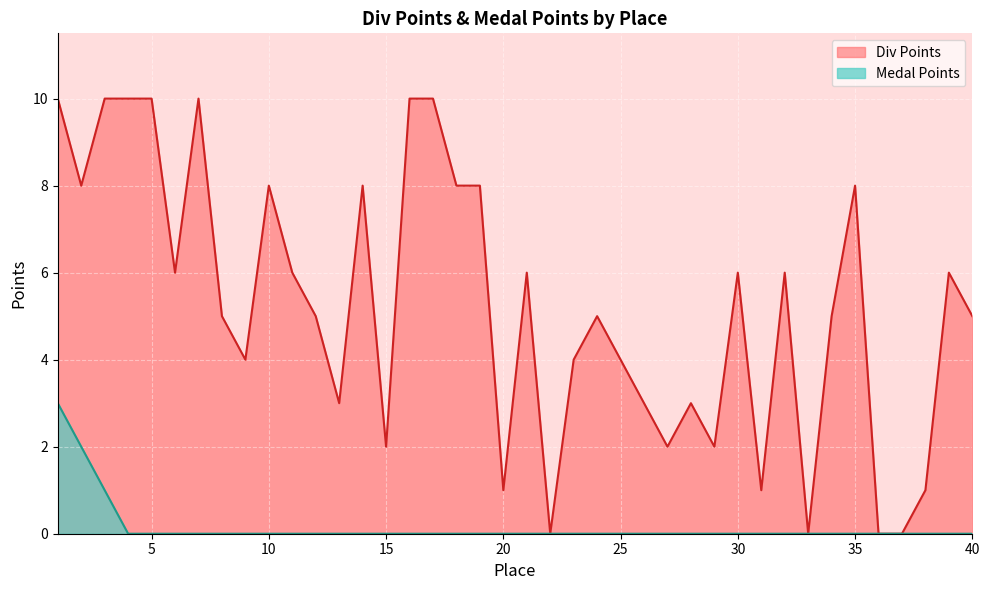

Is it true that Medal Points equals 0 at 19?

True